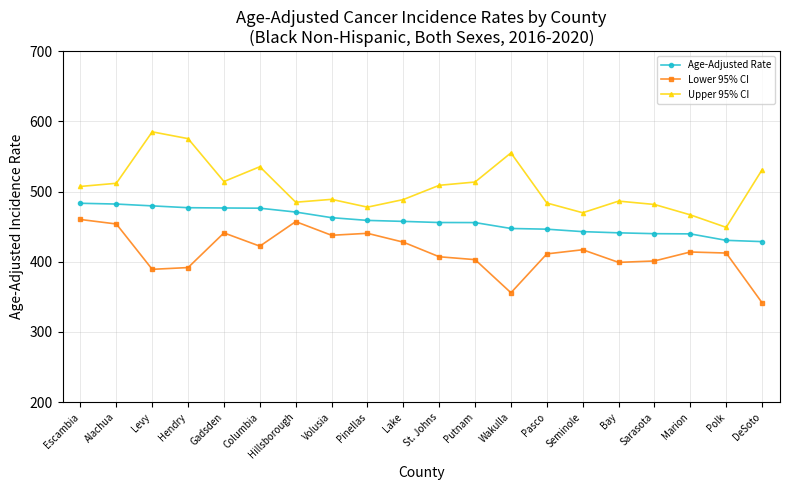

What is the sum of the Age-Adjusted Rate values at Columbia and Levy?

955.9